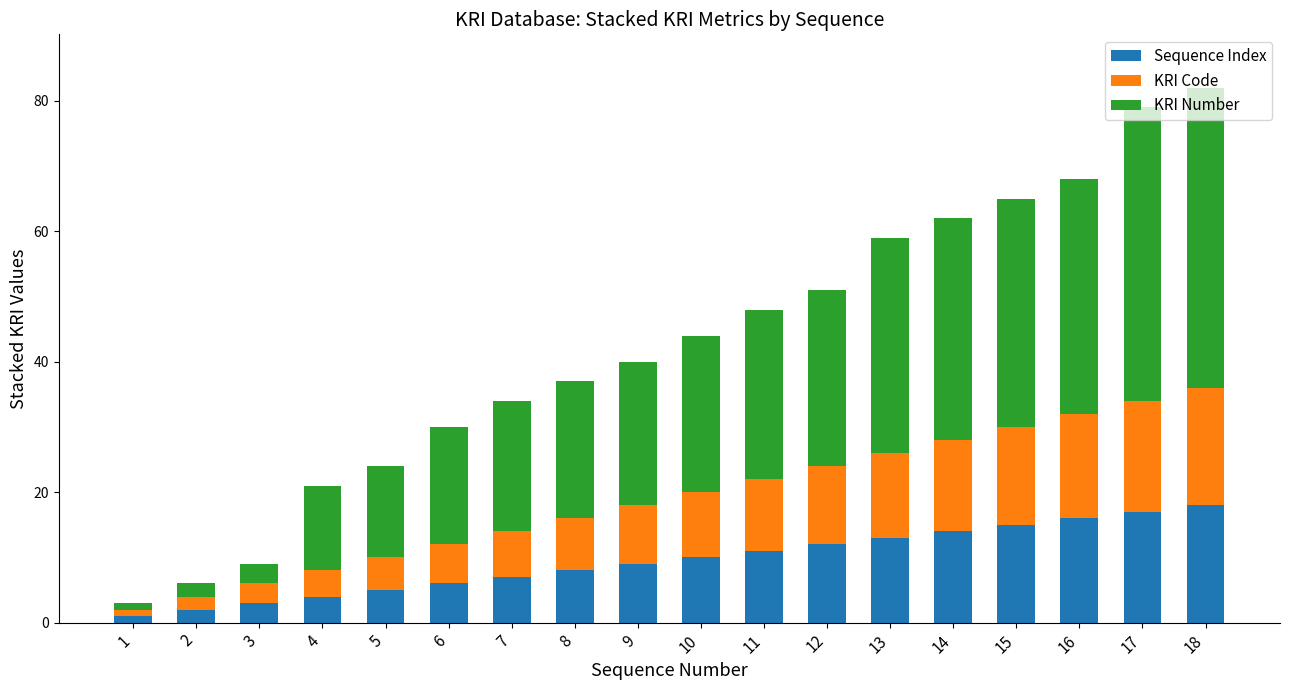

The value of Sequence Index at 15 is 15. True or false?

True